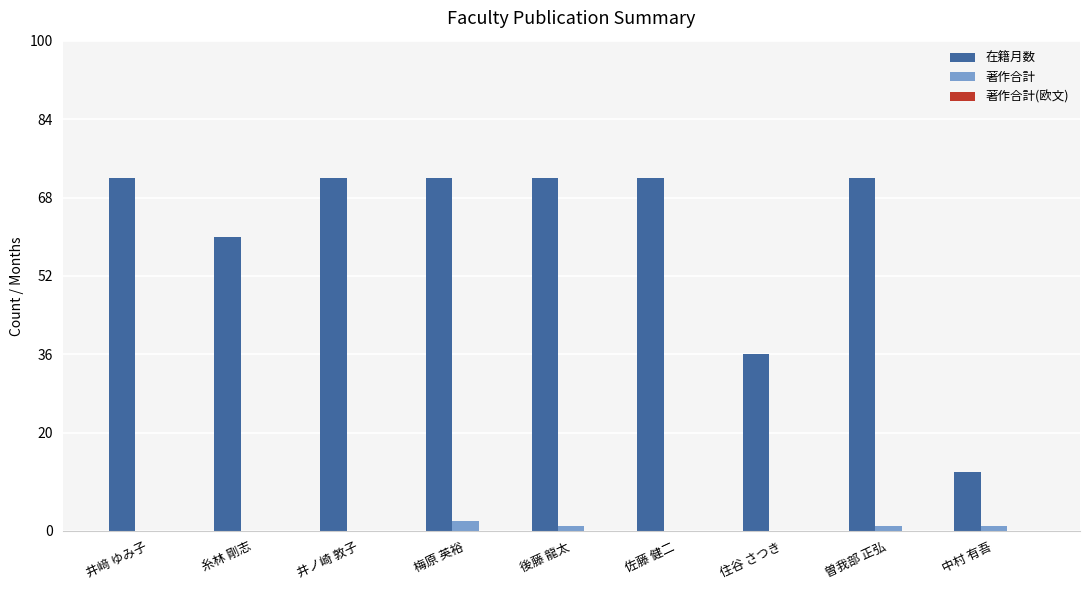

Are the bars grouped side by side (vs. stacked)?

Yes